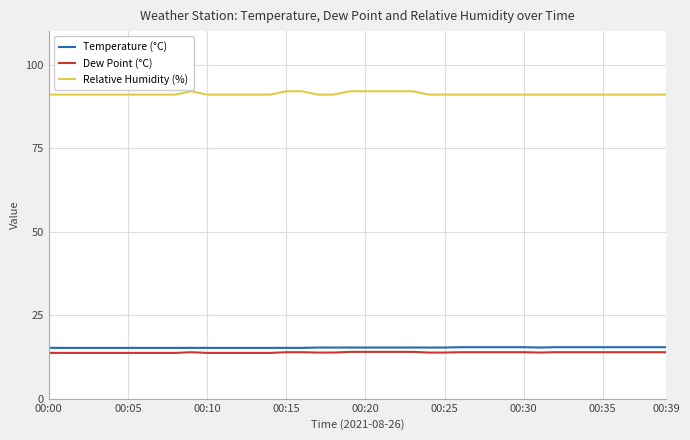

True or false: Relative Humidity (%) and Temperature (°C) intersect in this chart.

False